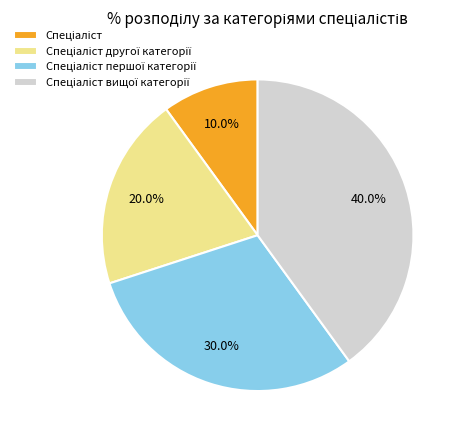

How many slices are in this pie chart?

4